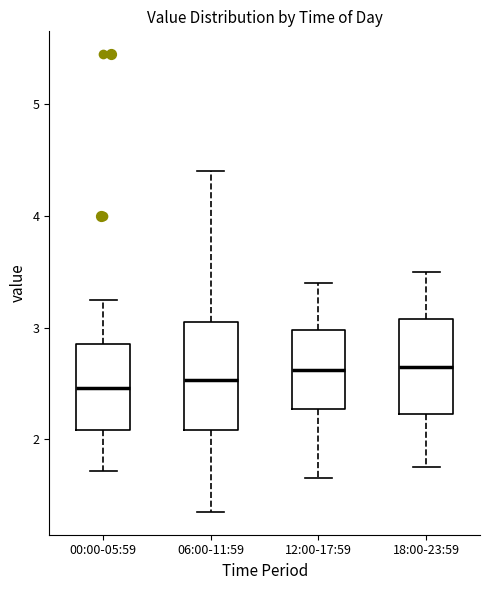

Reading left to right, read every box against the y-axis: the position of its median line, the range the box covers, and the ends of its whiskers. The values are not printed on the chart, so give them approximately, as read against the axis.

00:00-05:59: median 2.5, box 2.1 to 2.9, whiskers 1.7 to 3.3
06:00-11:59: median 2.5, box 2.1 to 3.1, whiskers 1.4 to 4.4
12:00-17:59: median 2.6, box 2.3 to 3.0, whiskers 1.7 to 3.4
18:00-23:59: median 2.7, box 2.2 to 3.1, whiskers 1.8 to 3.5